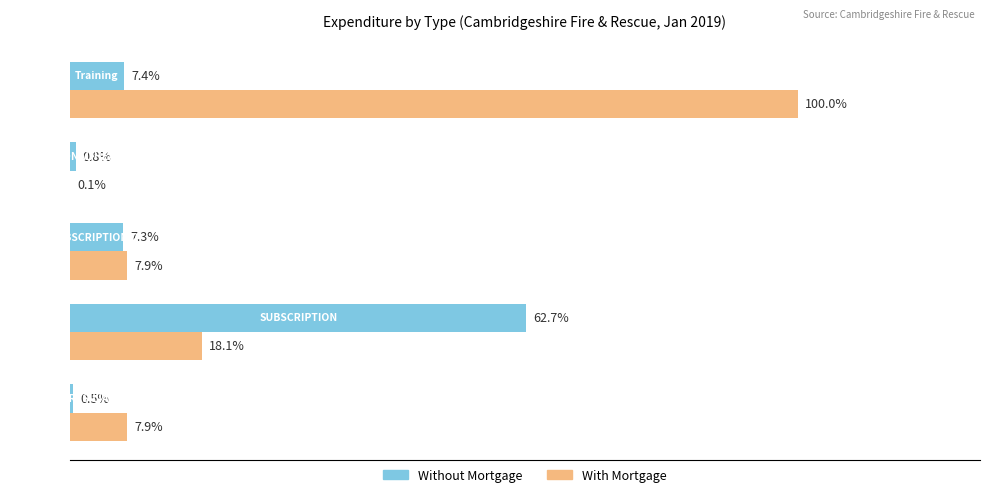

What are all the series names shown in the legend?

Without Mortgage, With Mortgage